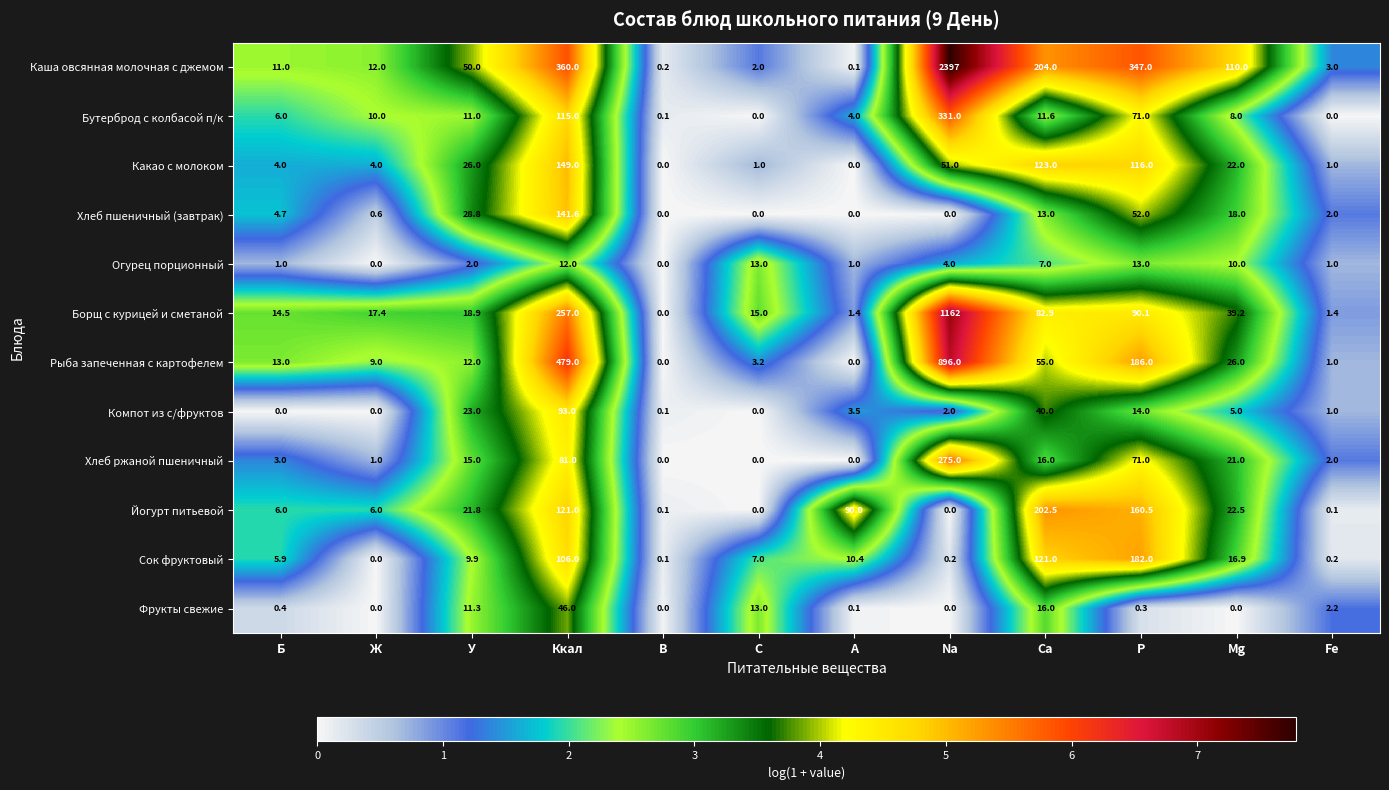

List the series in order of their peak value, lowest first.

Огурец порционный, Фрукты свежие, Компот из с/фруктов, Хлеб пшеничный (завтрак), Какао с молоком, Сок фруктовый, Йогурт питьевой, Хлеб ржаной пшеничный, Бутерброд с колбасой п/к, Рыба запеченная с картофелем, Борщ с курицей и сметаной, Каша овсянная молочная с джемом